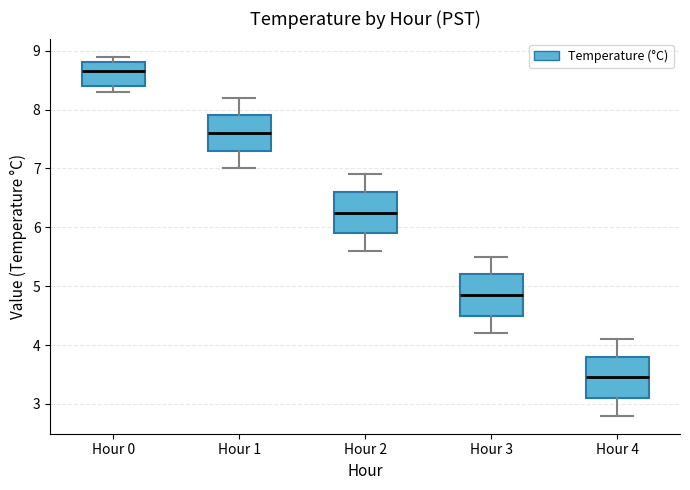

Reading left to right, transcribe this box plot: for each box, give where its median line is, the range the box spans, and where its two whiskers end, as read against the y-axis. The values are not printed on the chart, so give them approximately, as read against the axis.

Hour 0: median 8.7, box 8.4 to 8.8, whiskers 8.3 to 8.9
Hour 1: median 7.6, box 7.3 to 7.9, whiskers 7.0 to 8.2
Hour 2: median 6.3, box 5.9 to 6.6, whiskers 5.6 to 6.9
Hour 3: median 4.9, box 4.5 to 5.2, whiskers 4.2 to 5.5
Hour 4: median 3.5, box 3.1 to 3.8, whiskers 2.8 to 4.1